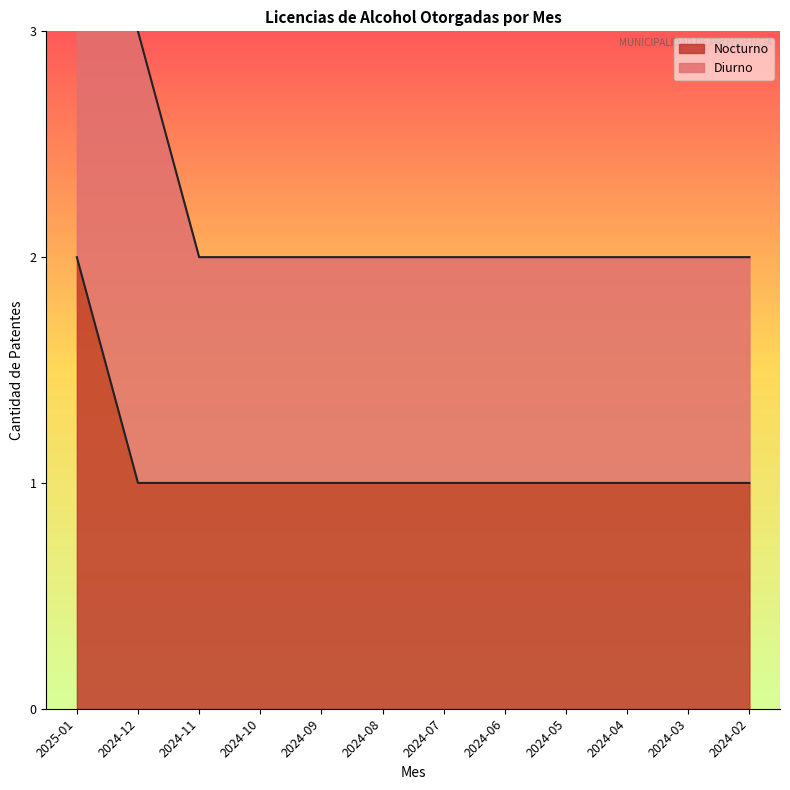

Count the values in the range 1 to 2.

12